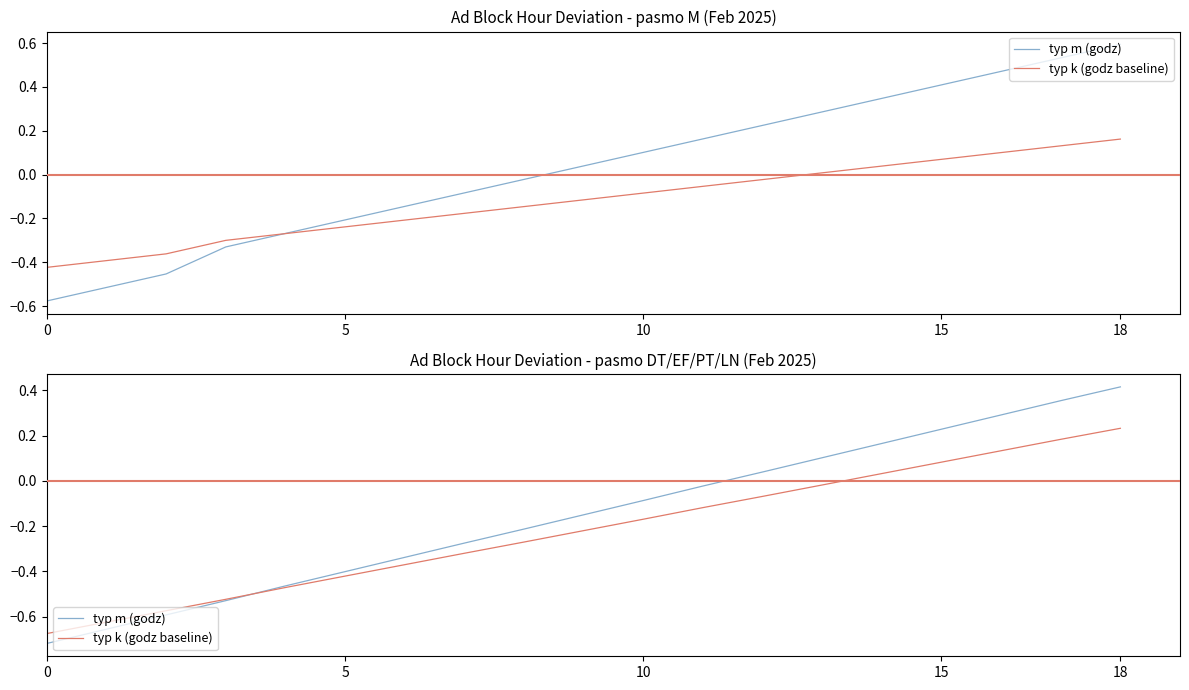

What is the minimum value for typ k (godz baseline)?

-0.7